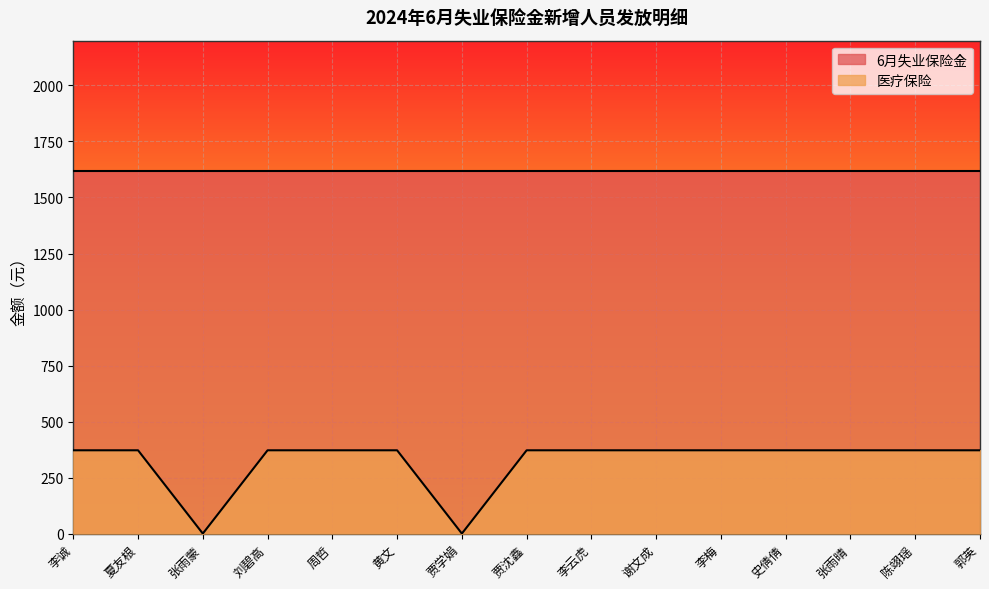

How many values exceed 371?

13